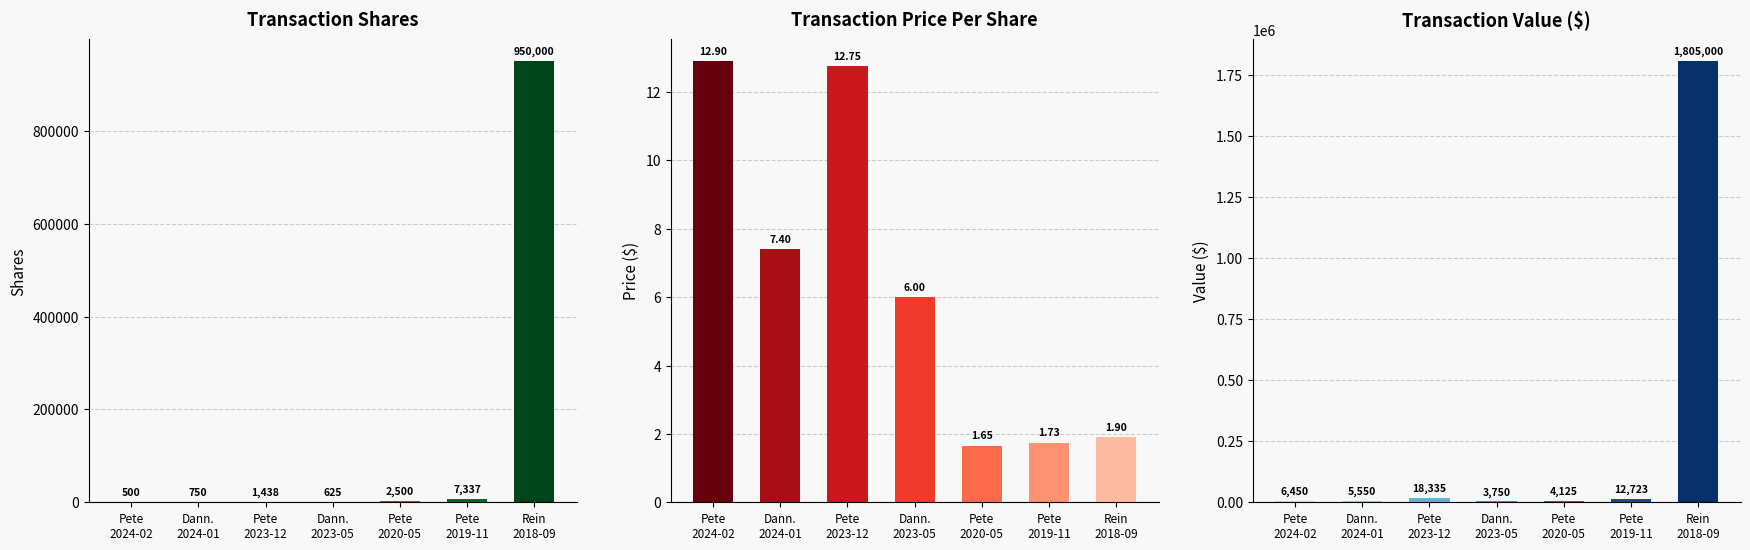

At which label does transactionShares reach its minimum?

Pete
2024-02